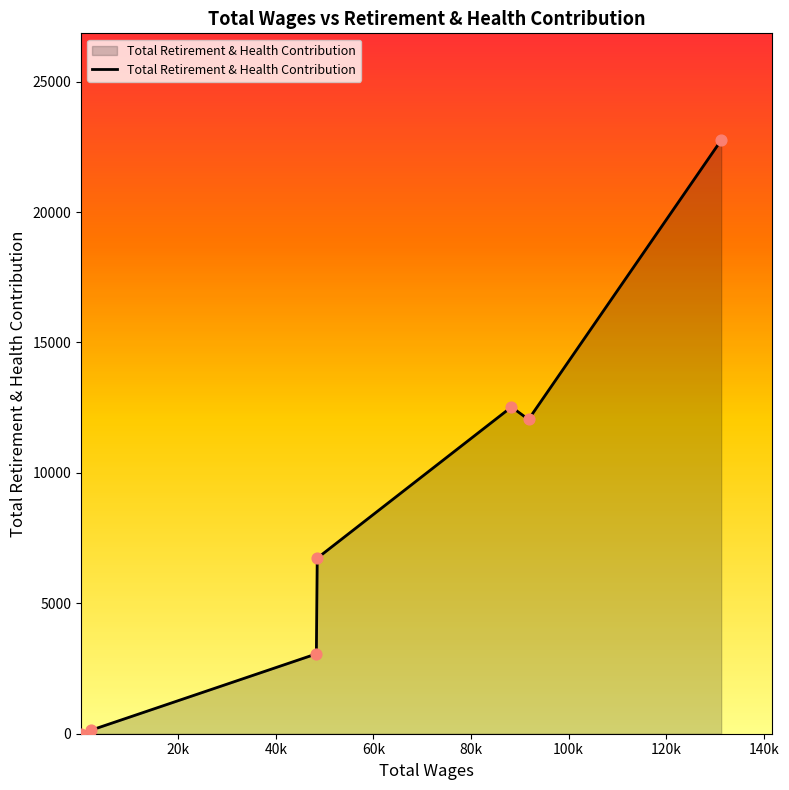

True or false: there are more than 2 points higher than both neighbors.

False